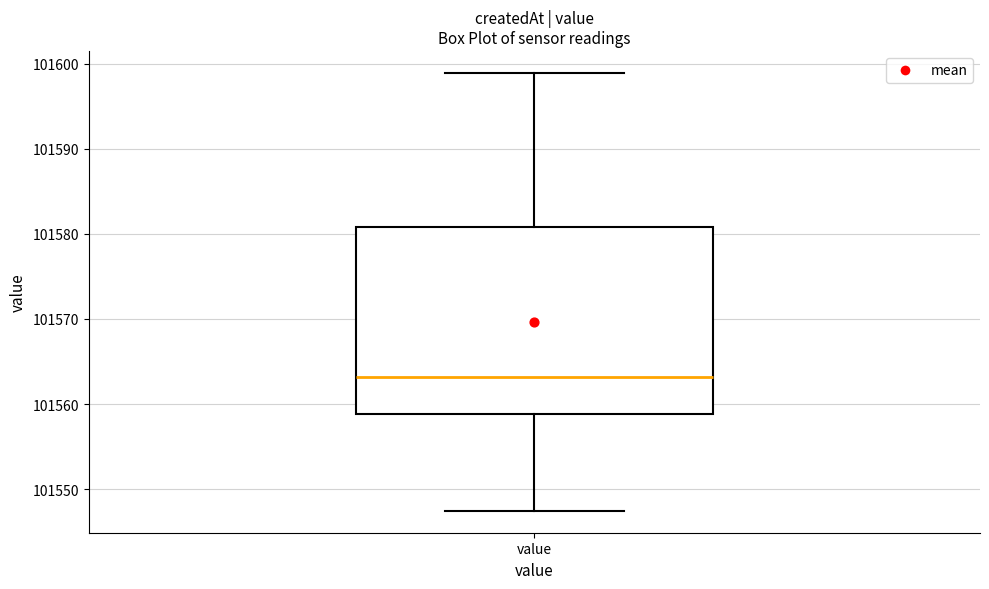

Read this box plot against the y-axis: the position of the median line, the range covered by the box, and the ends of both whiskers. The values are not printed on the chart, so give them approximately, as read against the axis.

median 101563, box 101559 to 101581, whiskers 101547 to 101599